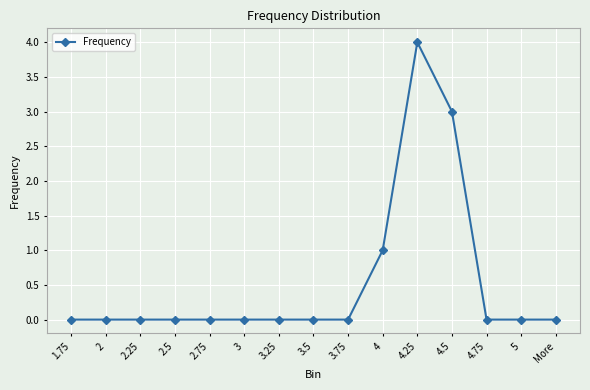

What is the difference between the maximum and second lowest values?

4